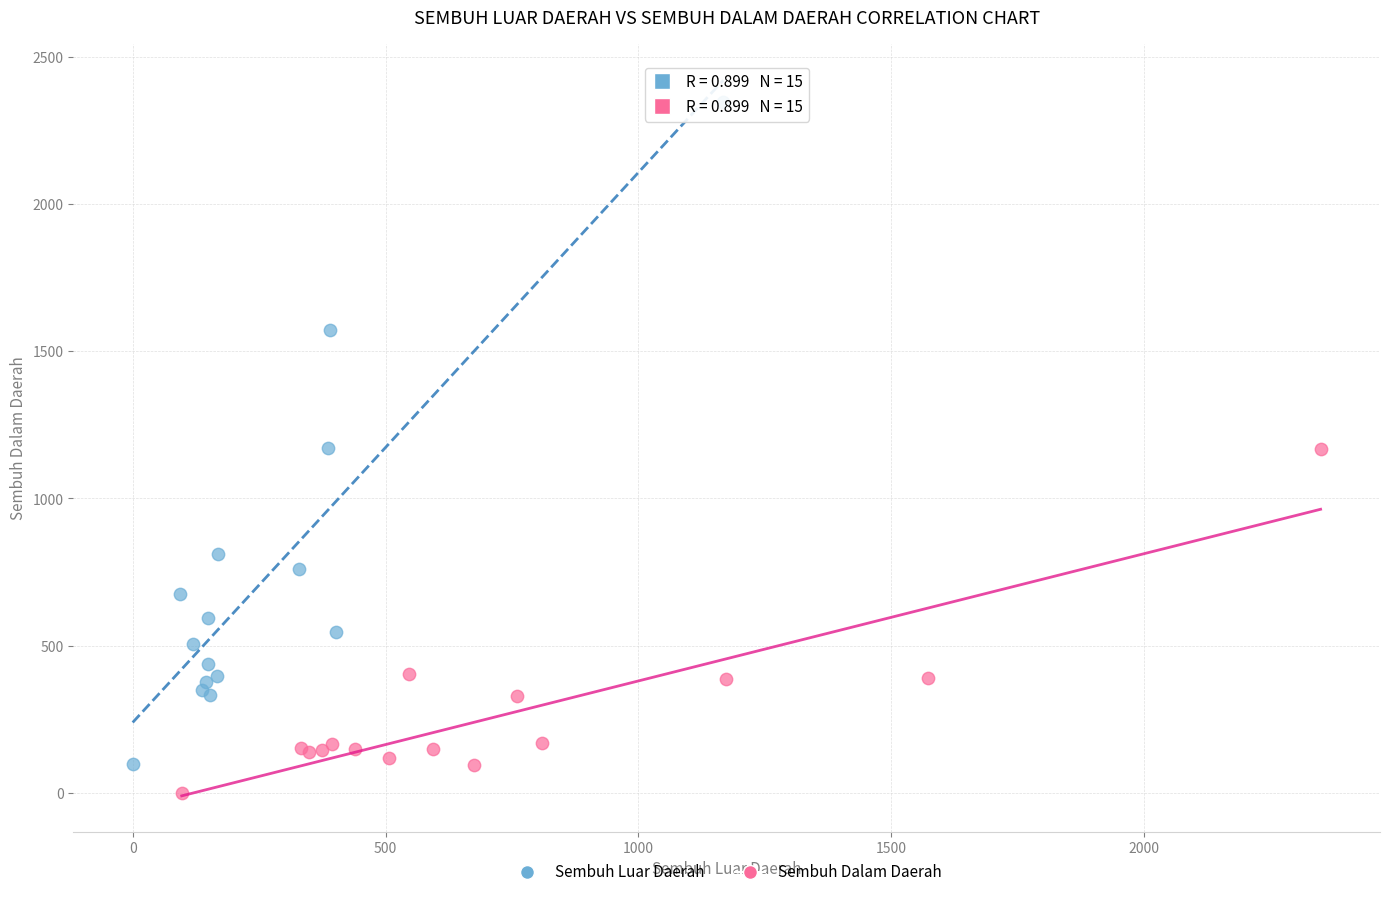

Which series has the widest spread of Y values?

Sembuh Luar Daerah